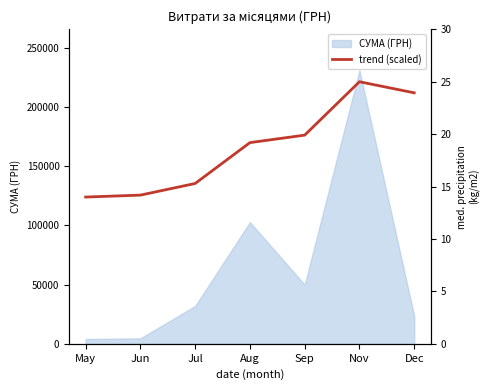

What is the value of the 2nd point from the left?

14.2